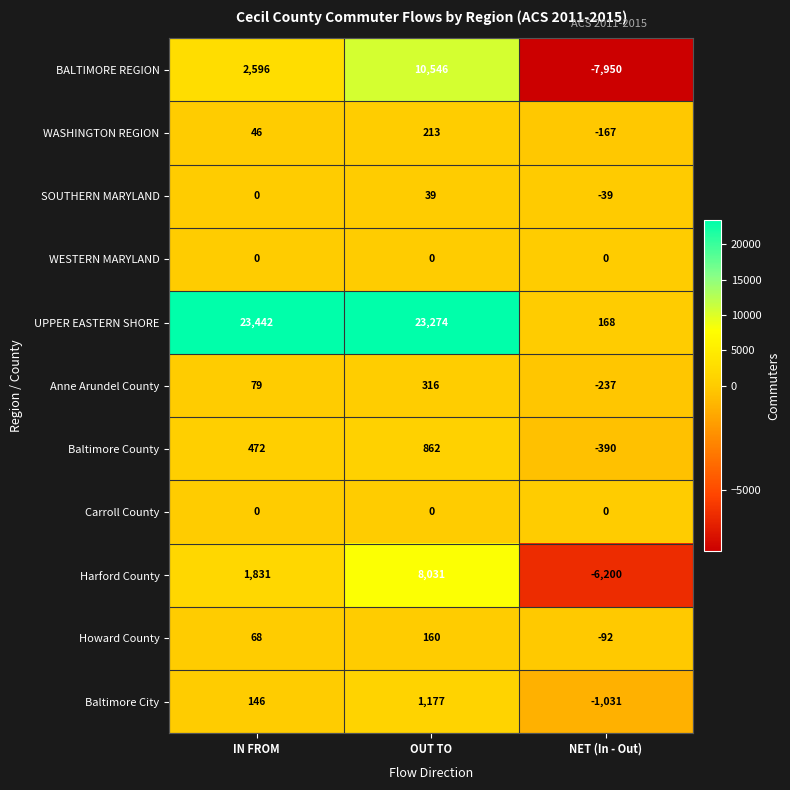

Which series has the widest spread of values?

UPPER EASTERN SHORE